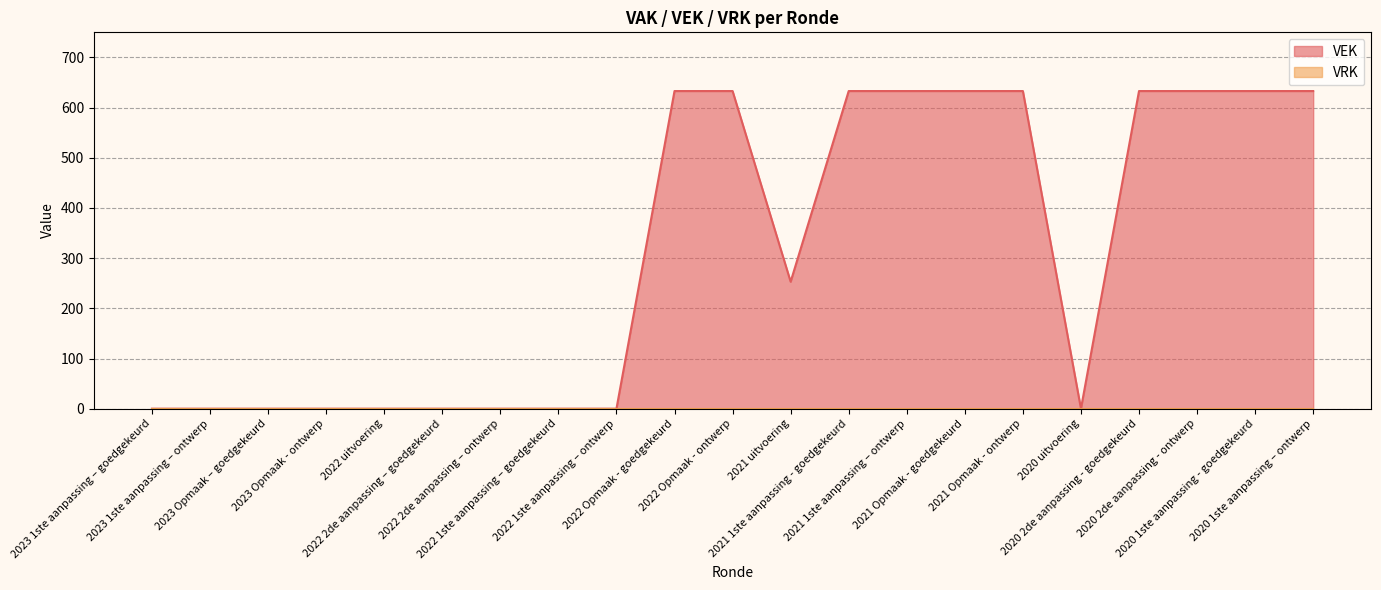

What value does the data have at 2021 1ste aanpassing – ontwerp?

633